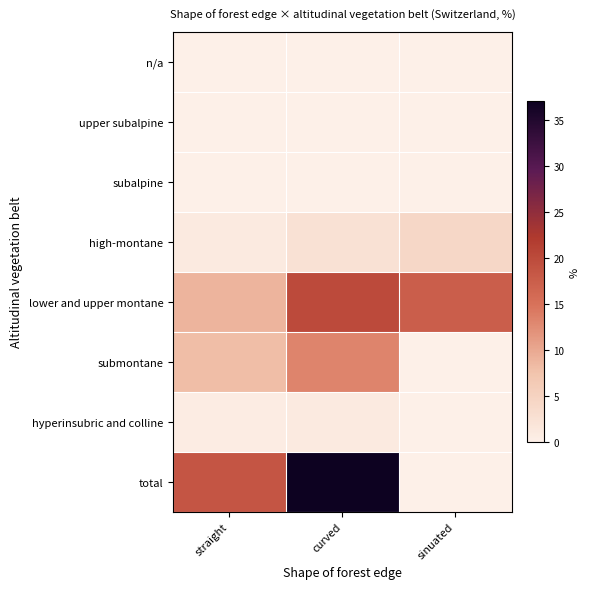

At how many categories does at least one series exceed 4?

3